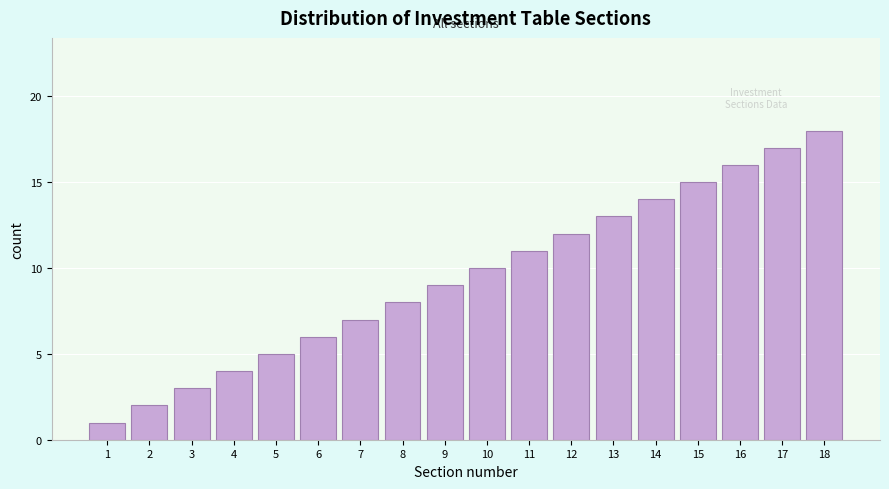

The value at 11 is 11. True or false?

True